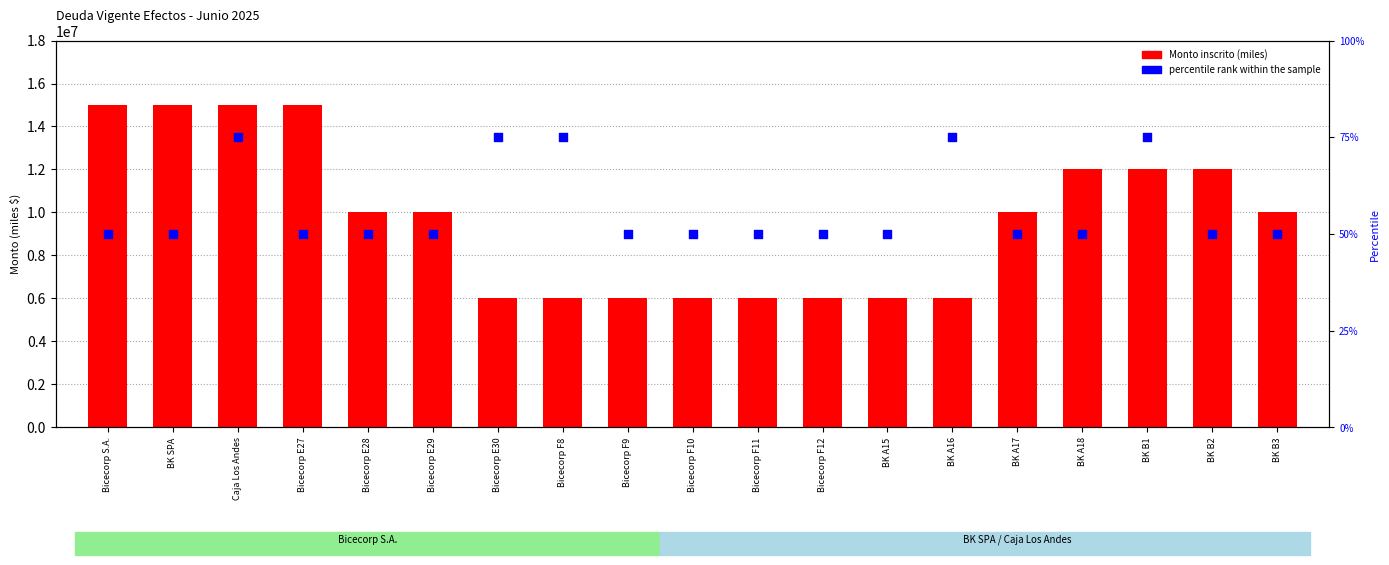

At how many categories does at least one series exceed 7797143?

11